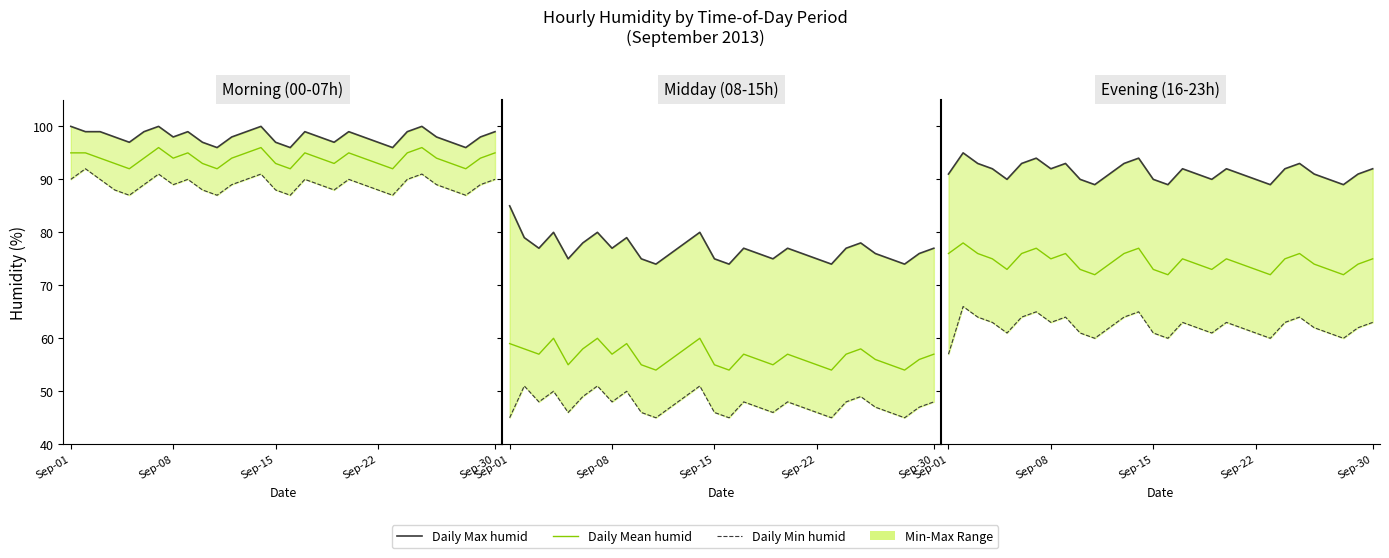

What is the value of the Daily Min humid point at the 12th from the left?

62